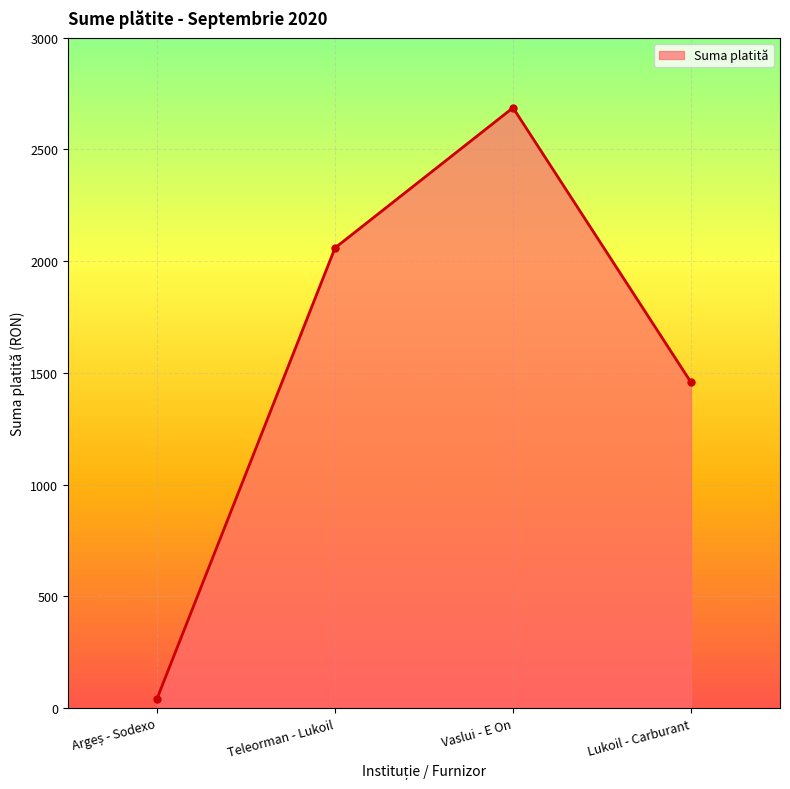

Reading left to right, list all the values displayed in this chart.

42.0	2058.8	2686.1	1457.3